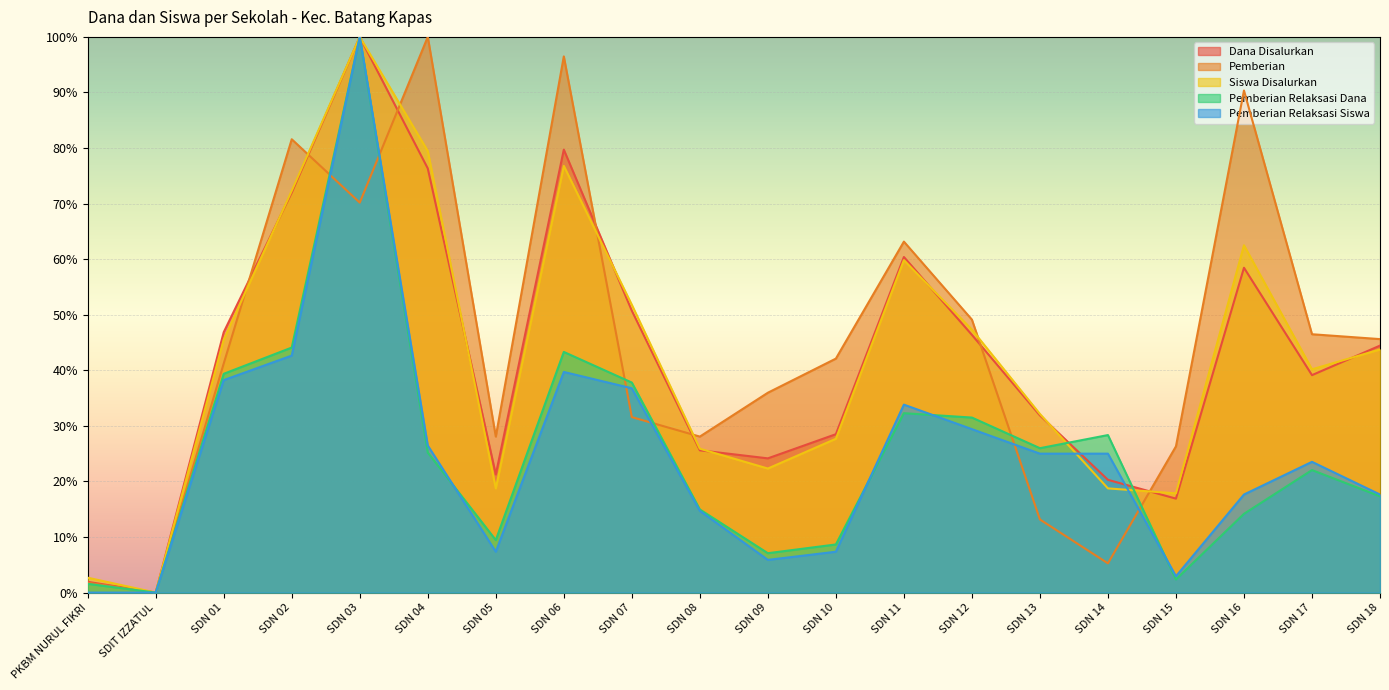

The Pemberian Relaksasi Dana series shows 35.3 at SDN 13. True or false?

False